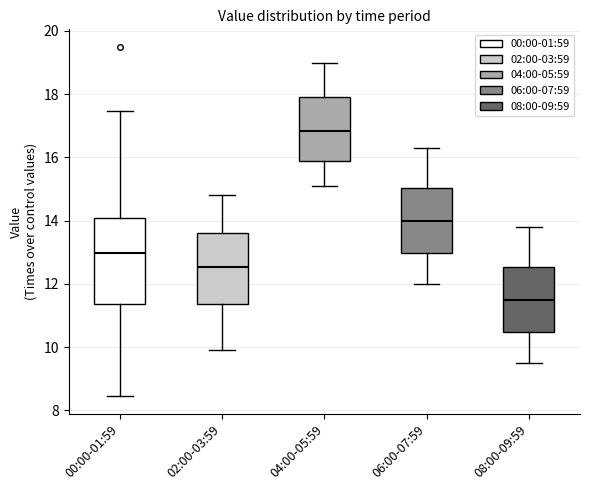

Reading left to right, read every box against the y-axis: the position of its median line, the range the box covers, and the ends of its whiskers. The values are not printed on the chart, so give them approximately, as read against the axis.

00:00-01:59: median 13.0, box 11.4 to 14.0, whiskers 8.4 to 17.4
02:00-03:59: median 12.6, box 11.4 to 13.6, whiskers 10.0 to 14.8
04:00-05:59: median 16.8, box 15.8 to 18.0, whiskers 15.2 to 19.0
06:00-07:59: median 14.0, box 13.0 to 15.0, whiskers 12.0 to 16.4
08:00-09:59: median 11.6, box 10.4 to 12.6, whiskers 9.6 to 13.8